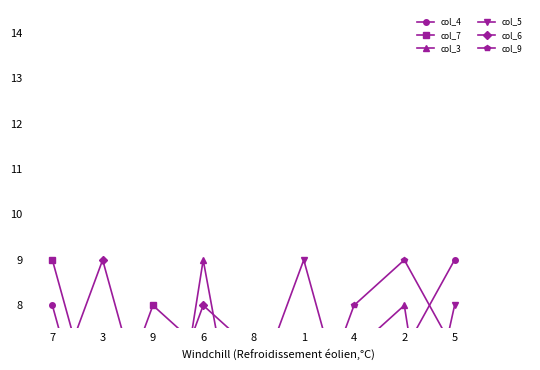

What is the label of the 1st point from the right?

5